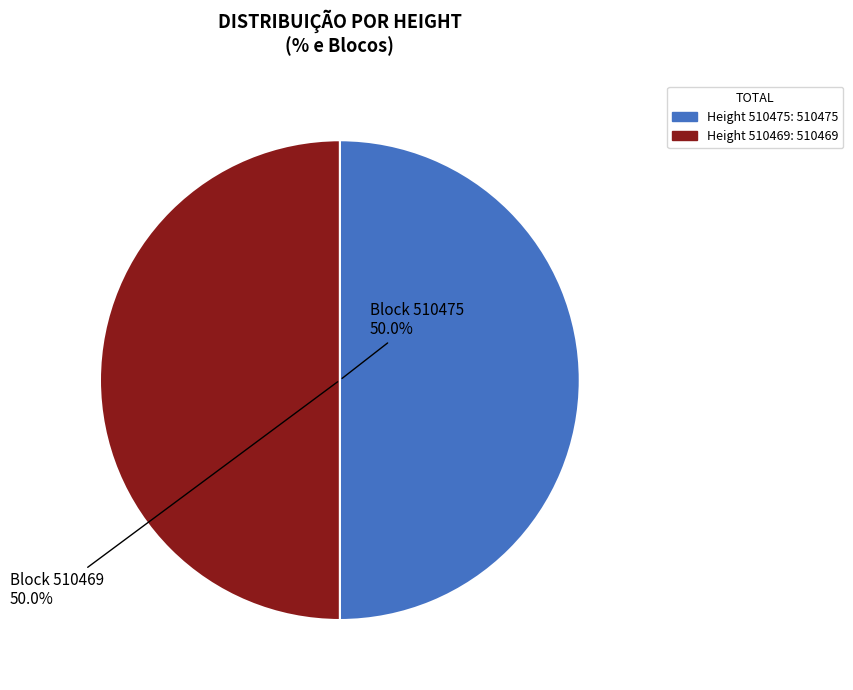

Rank the categories by value from highest to lowest.

510475, 510469